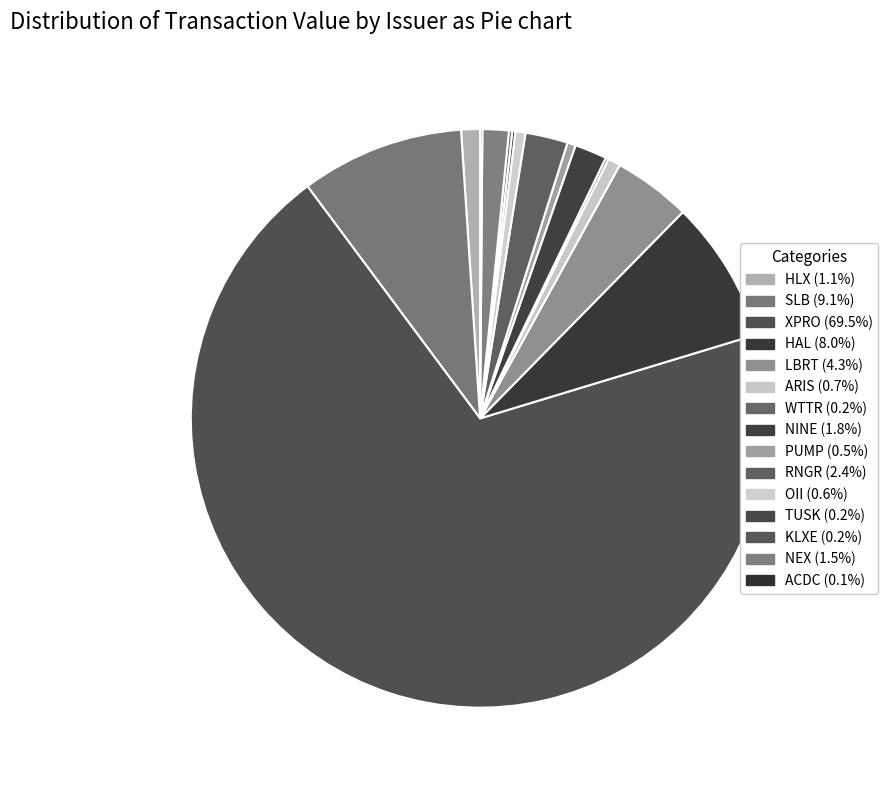

What is the change in value from HLX to HAL?

+32444980